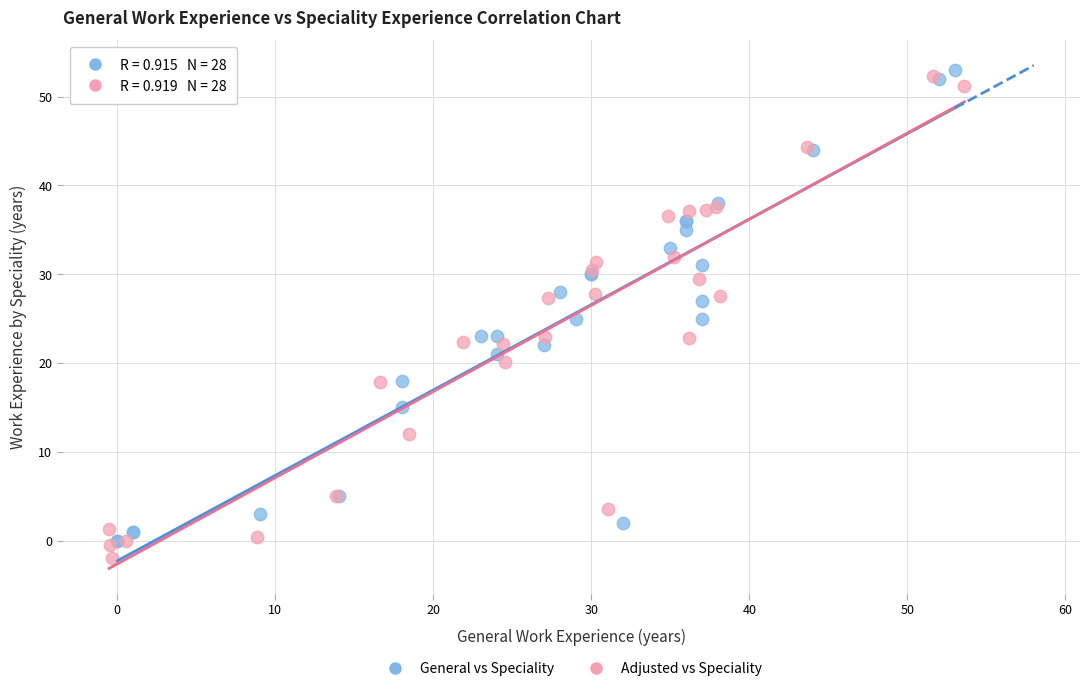

What are all the series names shown in the legend?

General vs Speciality, Adjusted vs Speciality